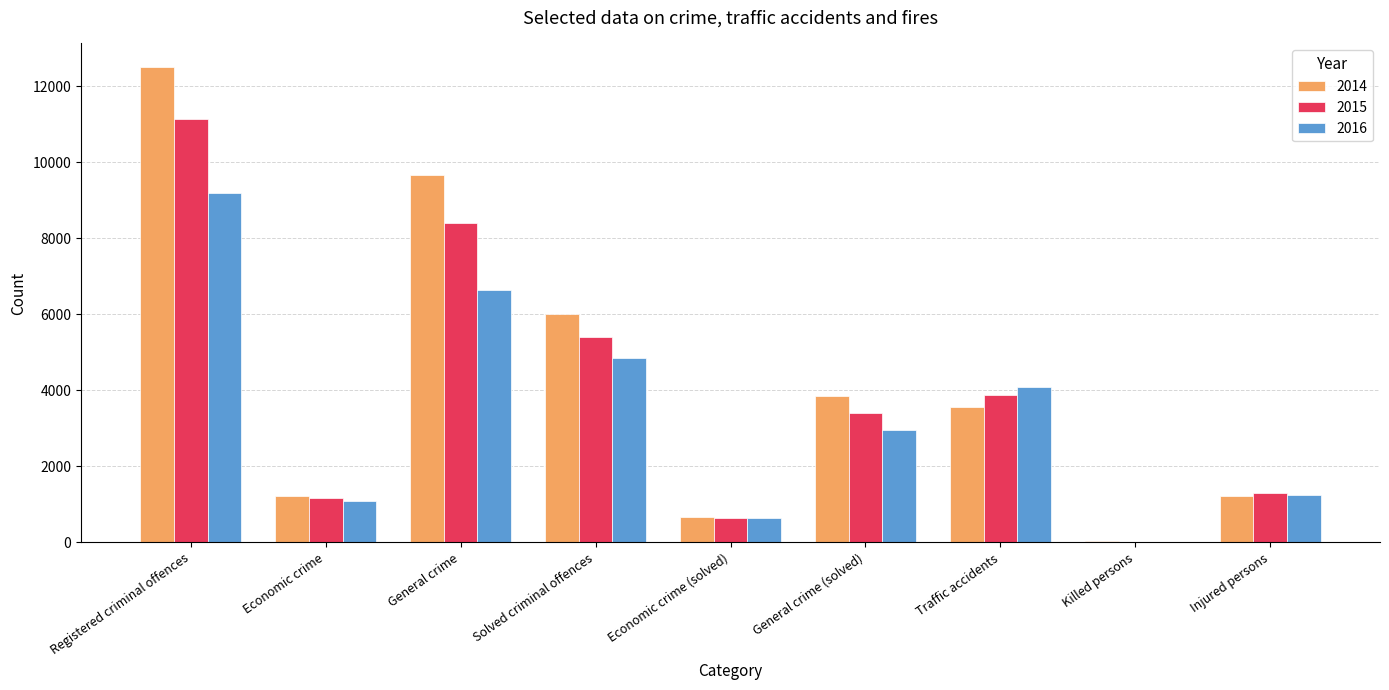

Between Traffic accidents and Injured persons, which series saw the biggest shift?

2016